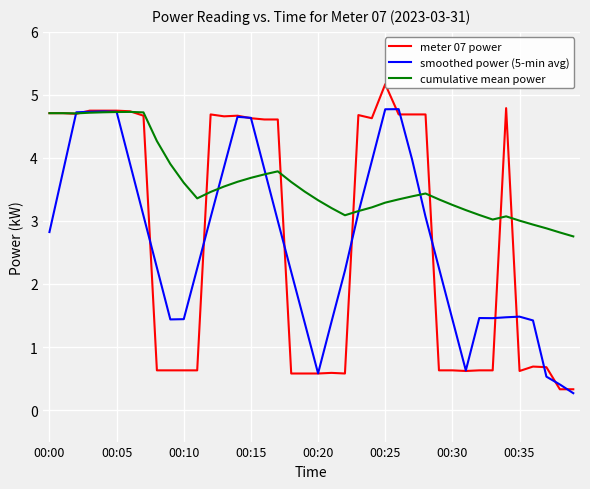

At 27, list the series in order from smallest to largest.

cumulative mean power, smoothed power (5-min avg), meter 07 power